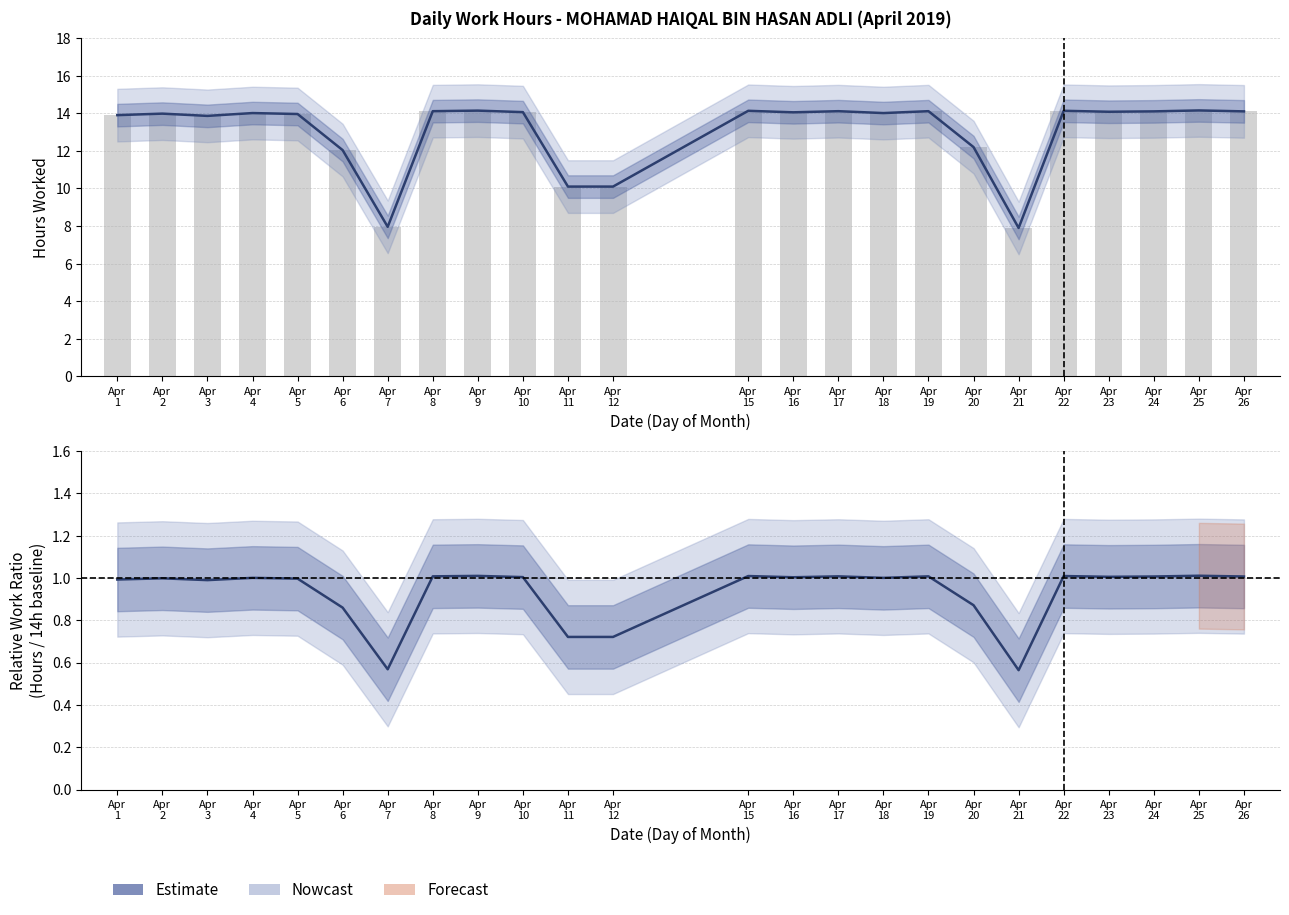

Does the chart contain stacked bars?

No